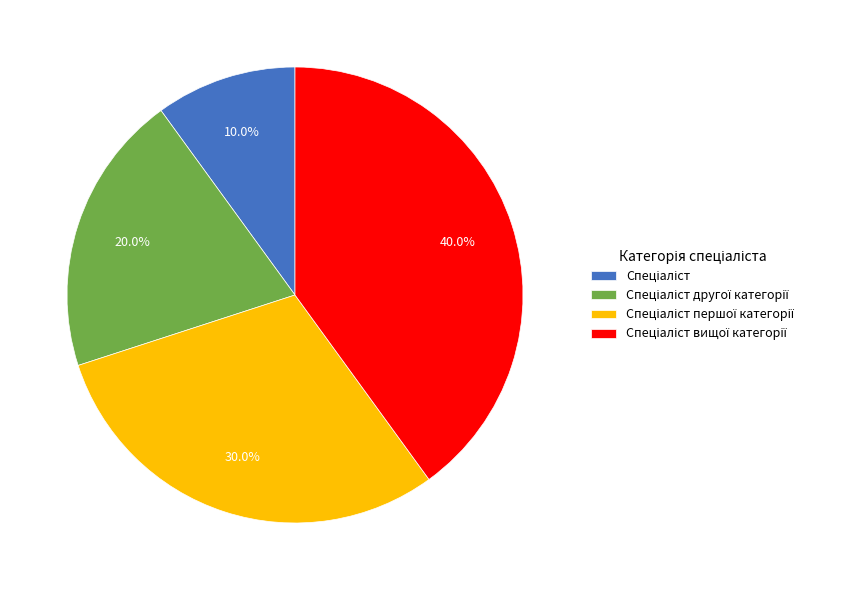

Is there any slice that represents more than half of the pie?

No